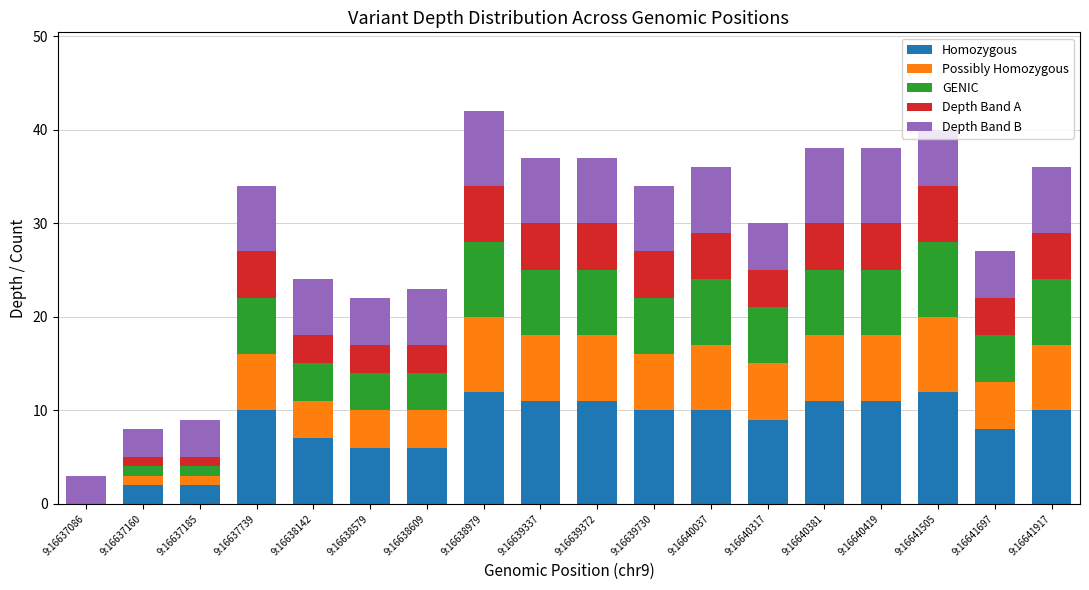

Is it true that Homozygous equals 19 at 9:16639372?

False